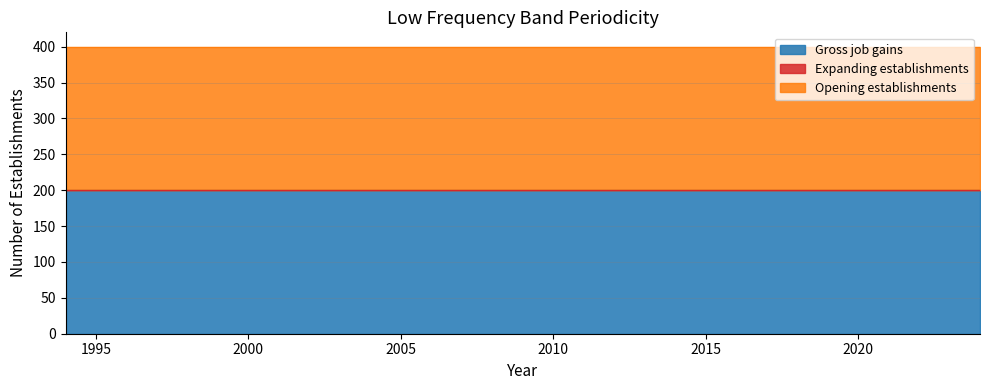

The Gross job gains series shows 200 at 2022. True or false?

True